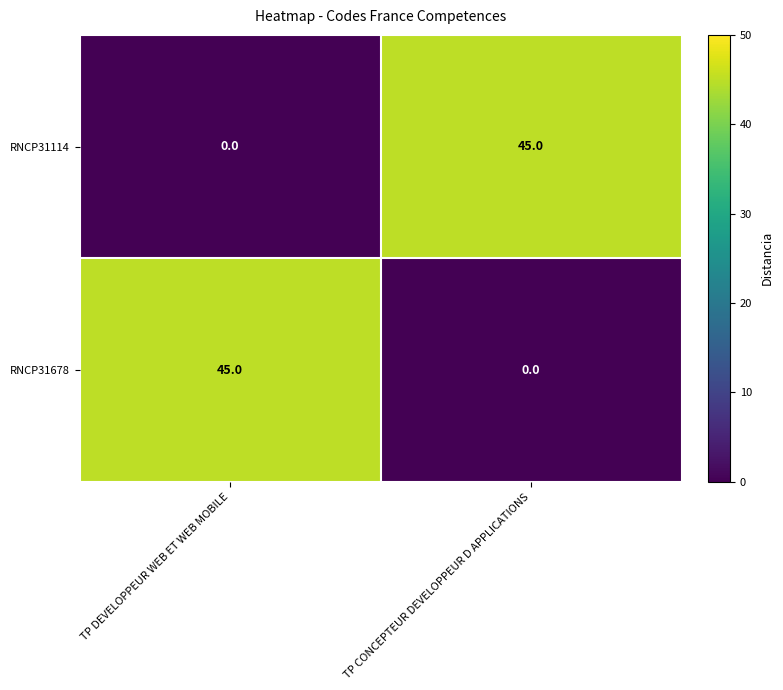

What is the greatest value displayed?

45